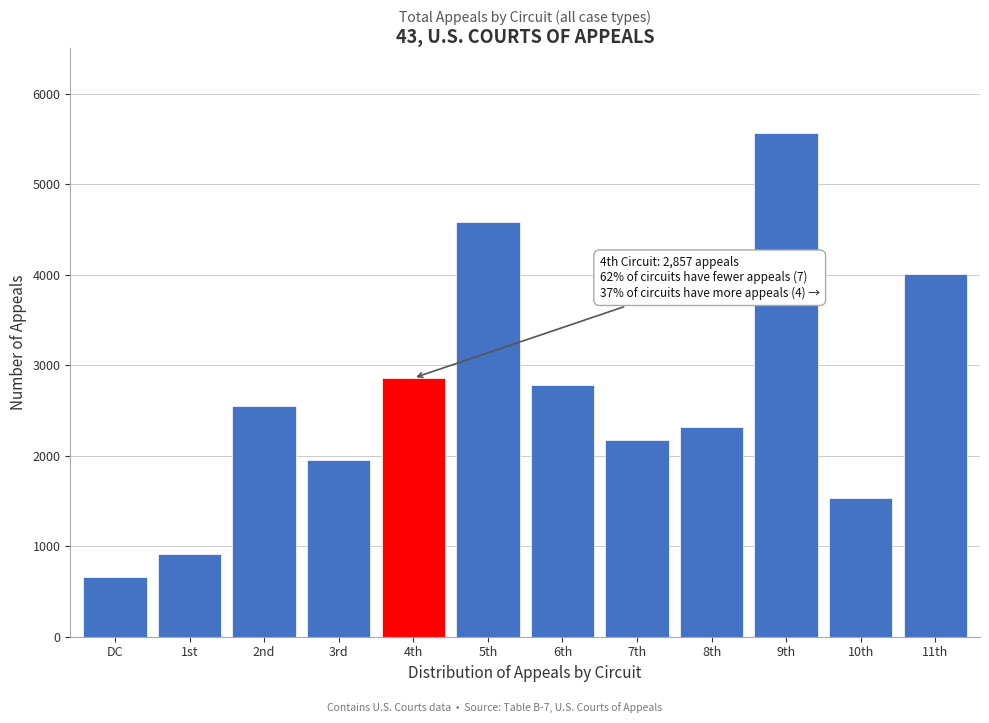

Reading left to right, transcribe all the data shown in this chart.

DC=664	1st=908	2nd=2545	3rd=1951	4th=2857	5th=4577	6th=2779	7th=2175	8th=2318	9th=5561	10th=1531	11th=4003